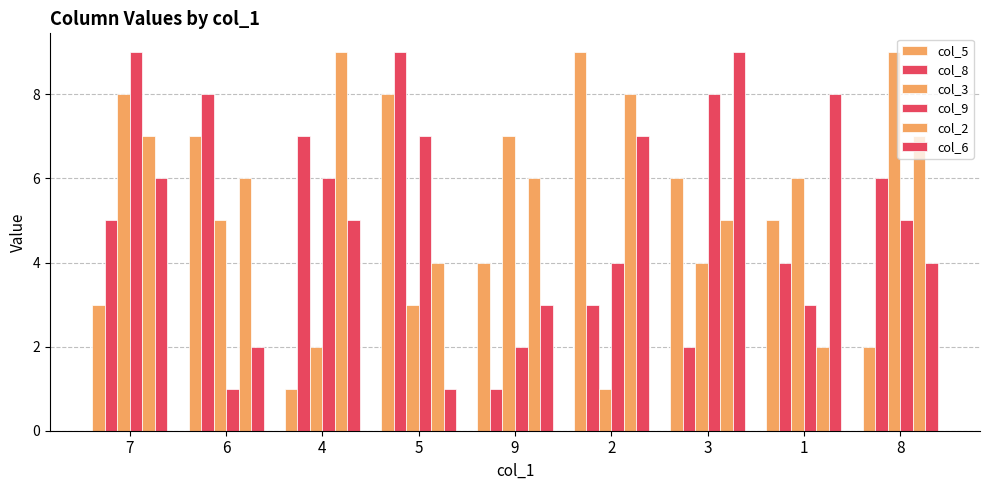

What is the minimum value shown in the chart?

1